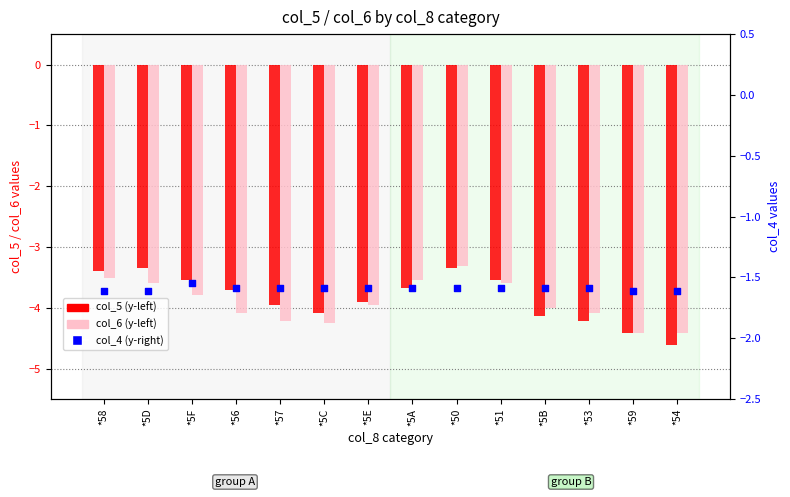

What are all the series names shown in the legend?

col_5, col_6, col_4